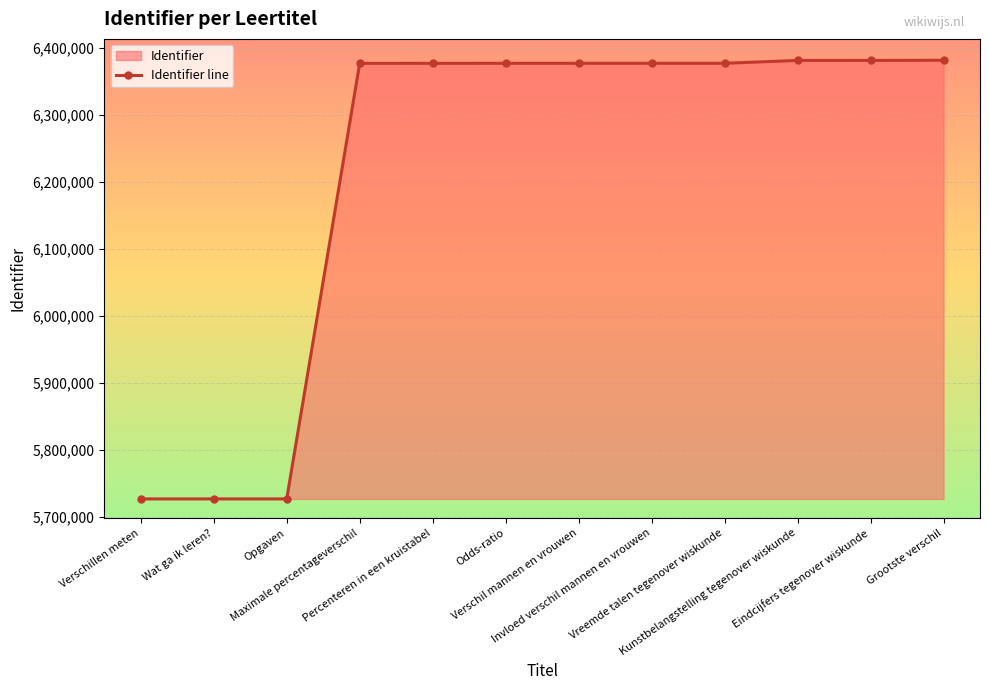

What is the difference between the maximum and minimum values?

654769